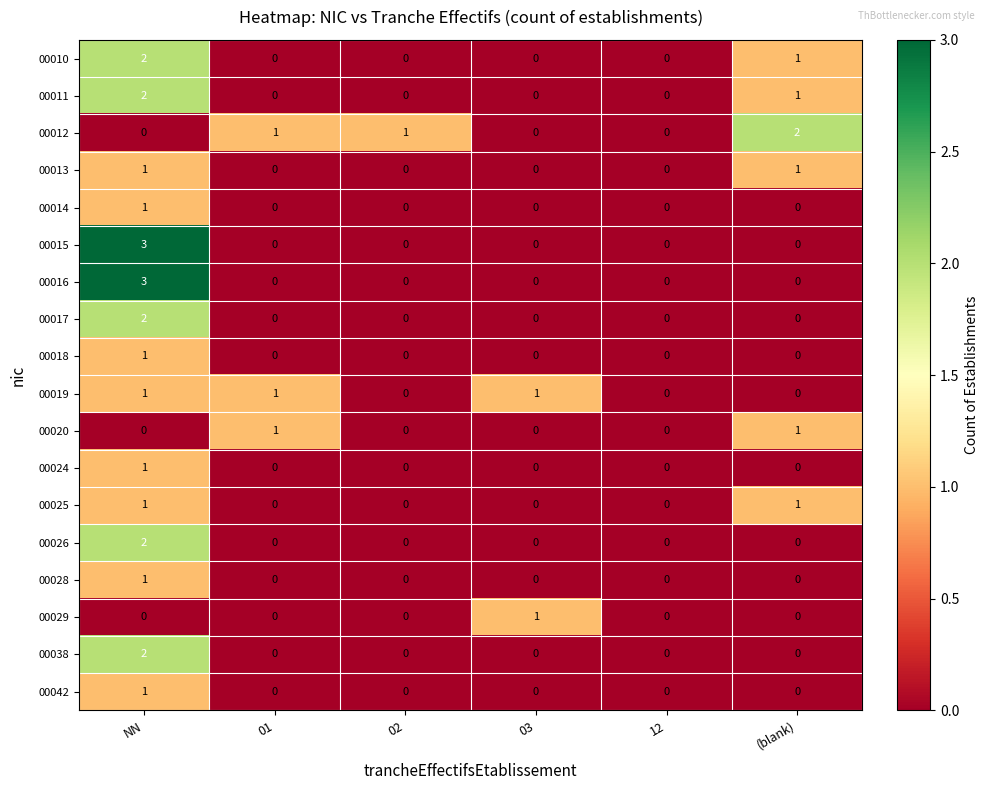

What is the sum of all 00015 values?

3